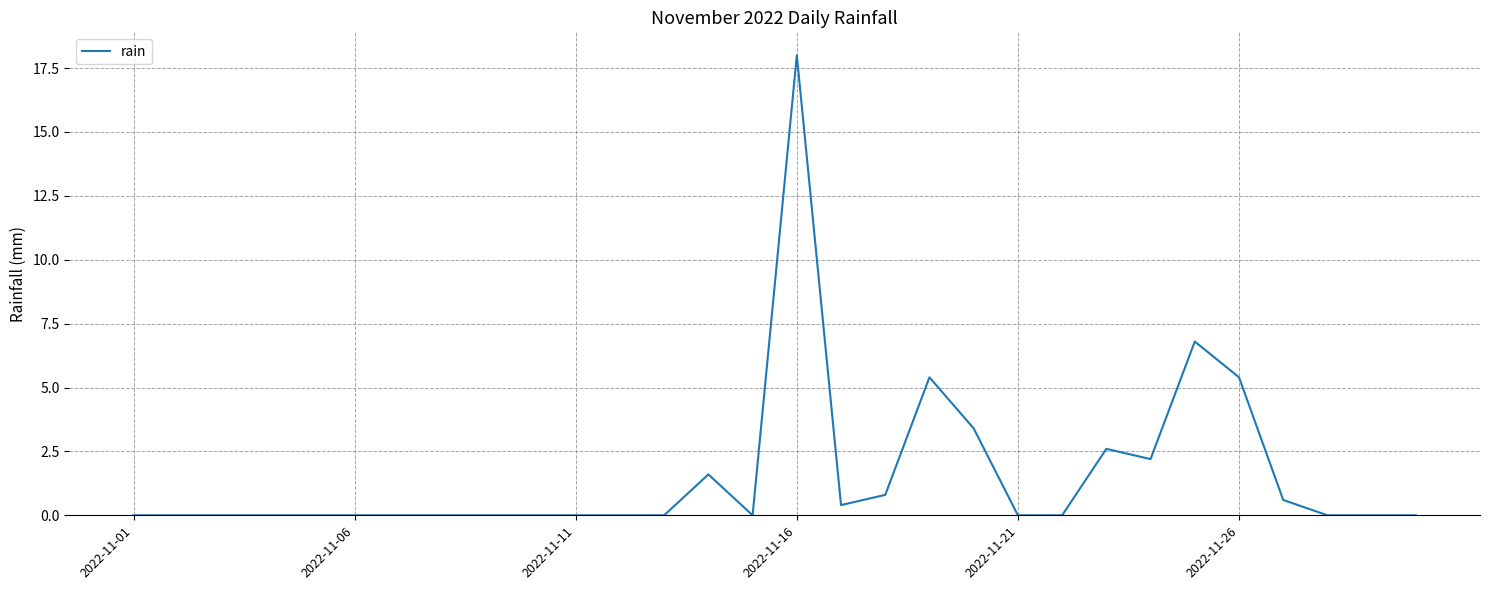

Reading left to right, what are all the values shown in this chart?

0.0	0.0	0.0	0.0	0.0	0.0	0.0	0.0	0.0	0.0	0.0	0.0	0.0	1.6	0.0	18.0	0.4	0.8	5.4	3.4	0.0	0.0	2.6	2.2	6.8	5.4	0.6	0.0	0.0	0.0